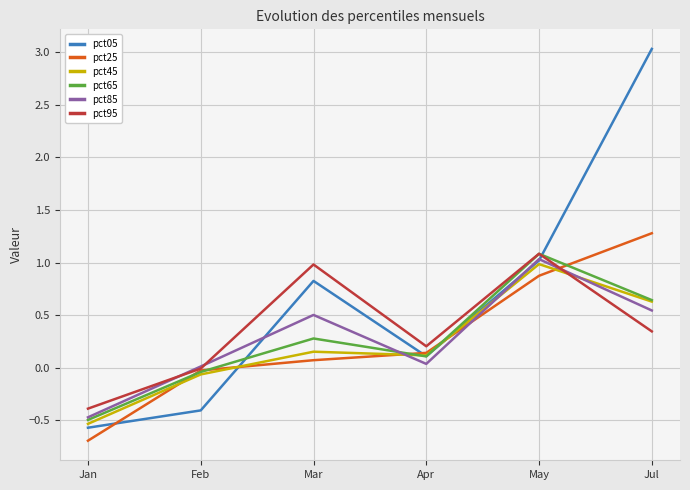

What is the smallest value displayed?

-0.7